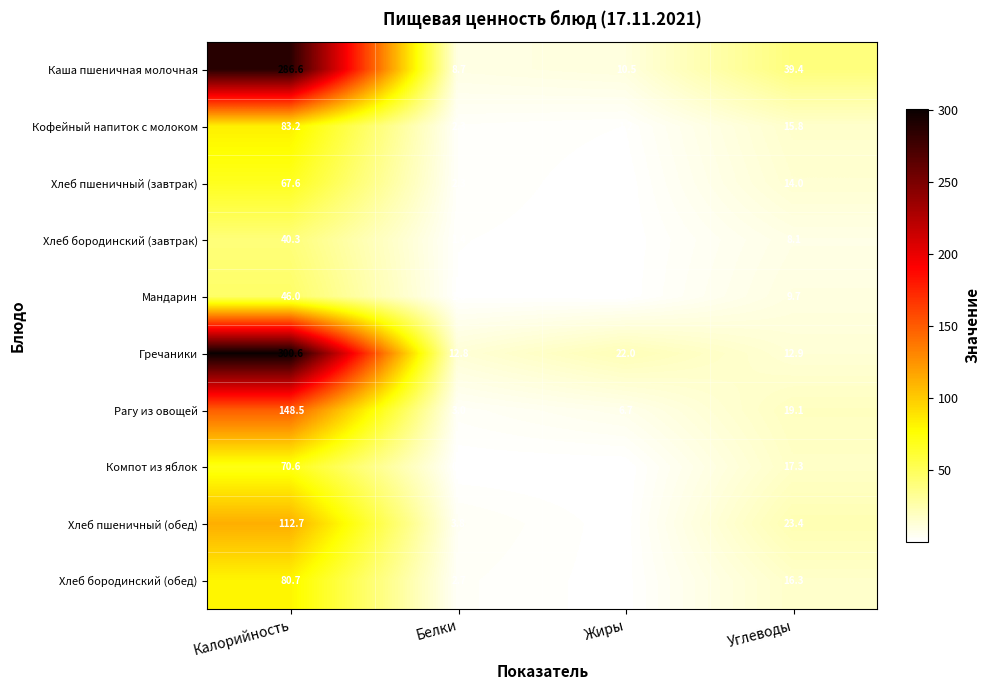

What is the maximum value shown in the chart?

300.6